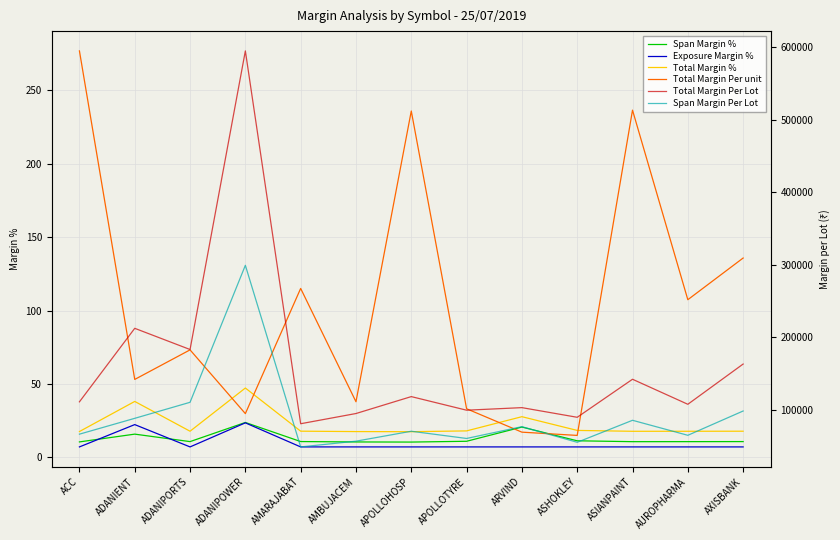

Reading right to left, list all the values displayed in this chart.

Span Margin %: 10.7	10.7	10.6	11.2	20.6	10.9	10.4	10.5	10.7	23.7	10.7	15.8	10.5
Exposure Margin %: 7.1	7.1	7.1	7.1	7.1	7.1	7.1	7.1	7.1	23.5	7.1	22.3	7.1
Total Margin %: 17.8	17.7	17.7	18.3	27.7	18.0	17.4	17.5	17.8	47.2	17.8	38.1	17.5
Total Margin Per unit: 135.8	107.4	236.5	14.9	17.1	33.1	236.0	37.9	115.1	29.8	73.2	53.1	276.9
Total Margin Per Lot: 162938.2	107382.4	141929.5	89429.9	102758.0	99215.2	117980.0	94628.0	80538.2	595156.7	182990.2	212233.3	110765.8
Span Margin Per Lot: 98112.0	64570.0	85284.0	54900.0	76500.0	60210.0	70155.0	56450.0	48538.0	299200.0	110125.0	88000.0	66140.0